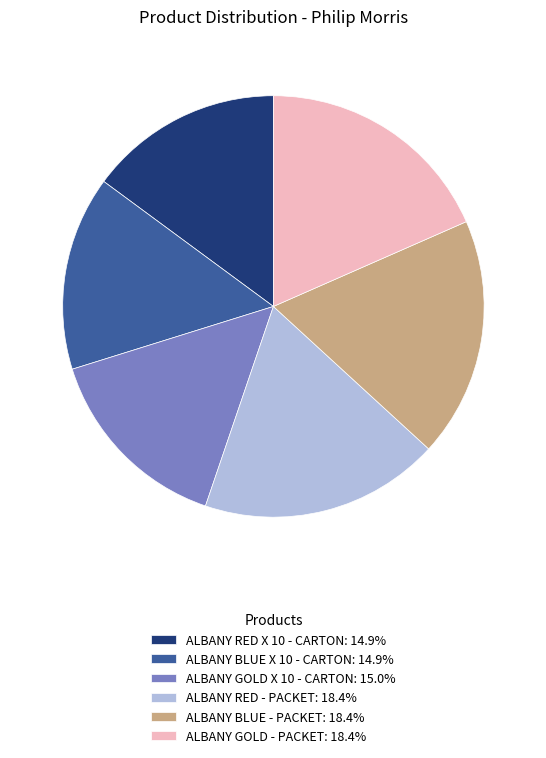

Which has a higher value, ALBANY GOLD - PACKET or ALBANY GOLD X 10 - CARTON?

ALBANY GOLD - PACKET